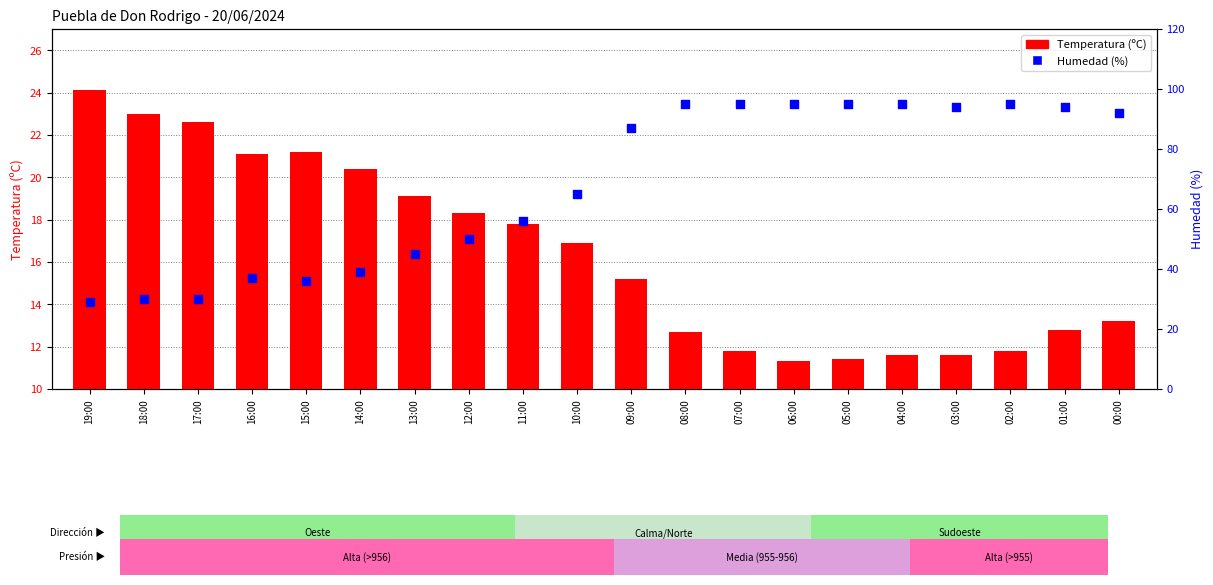

Which series has the widest spread of Y values?

Humedad (%)